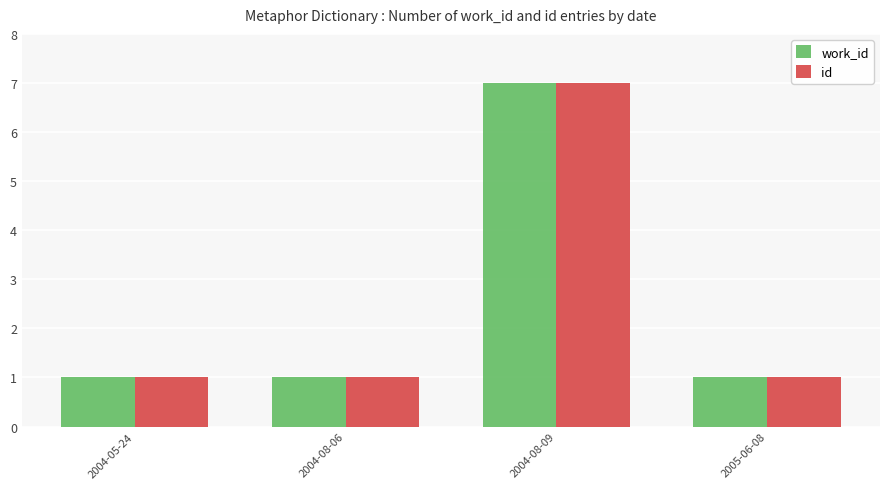

Which category has the highest value across all series?

2004-08-09